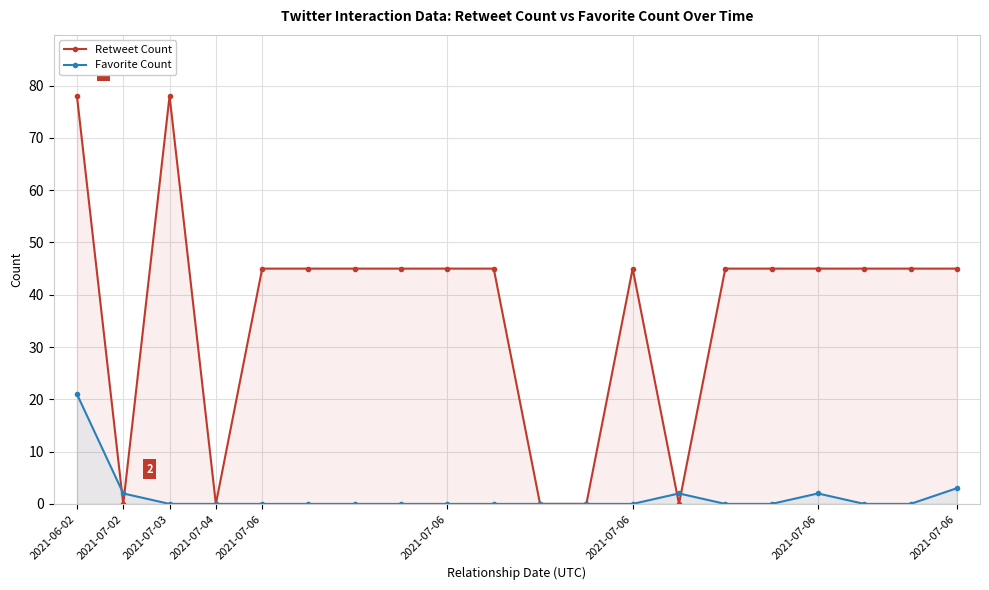

How many lines are shown in the chart?

2